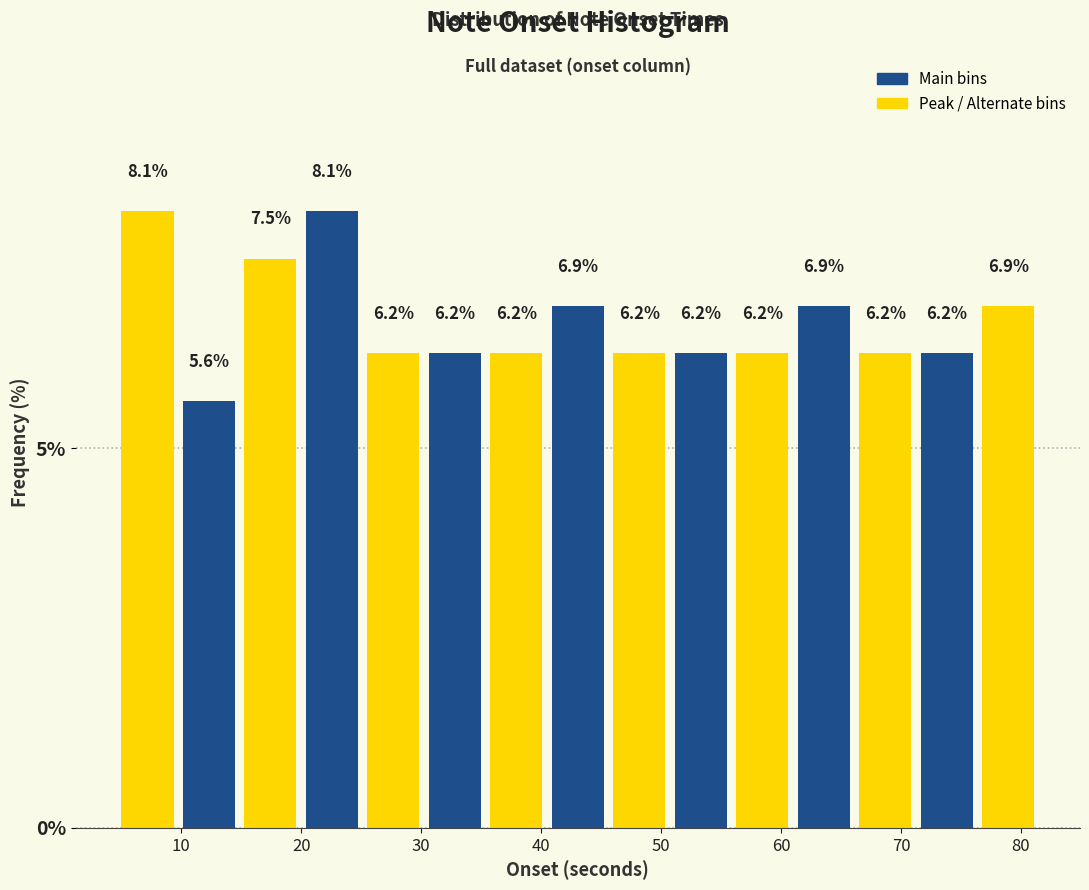

Reading left to right, transcribe this chart: for each bar, give the range it covers on the x-axis and its height. The bar edges are not printed on the chart, so give them approximately, as read against the axis.

5 to 10: 8.1
10 to 15: 5.6
15 to 20: 7.5
20 to 25: 8.1
25 to 30: 6.2
30 to 35: 6.2
35 to 40: 6.2
40 to 46: 6.9
46 to 51: 6.2
51 to 56: 6.2
56 to 61: 6.2
61 to 66: 6.9
66 to 71: 6.2
71 to 76: 6.2
76 to 82: 6.9